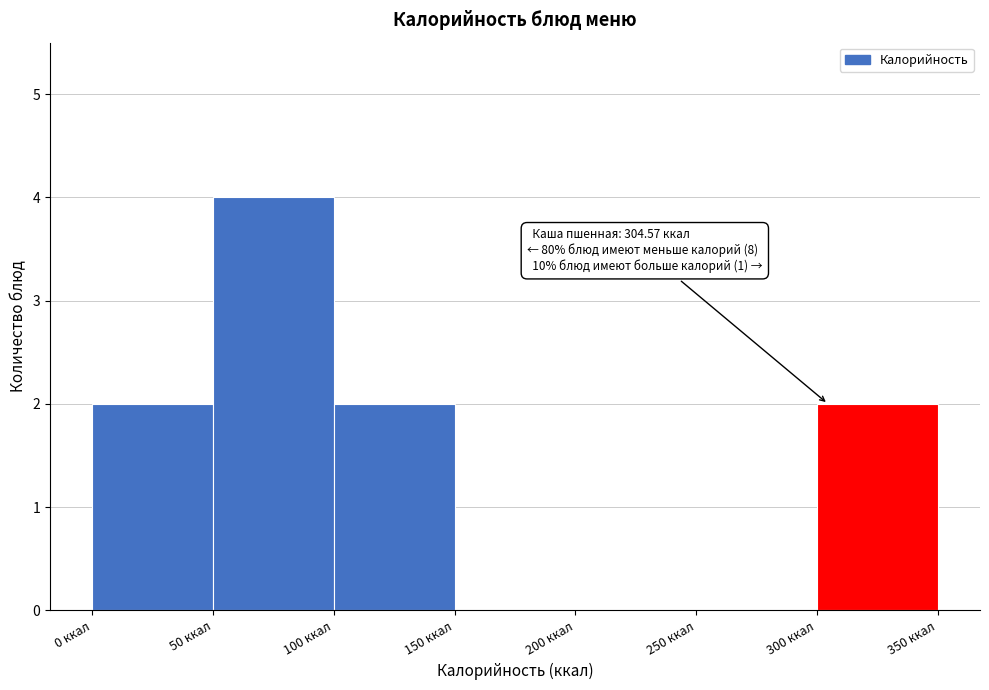

Which range on the x-axis has the tallest bar?

50 to 100